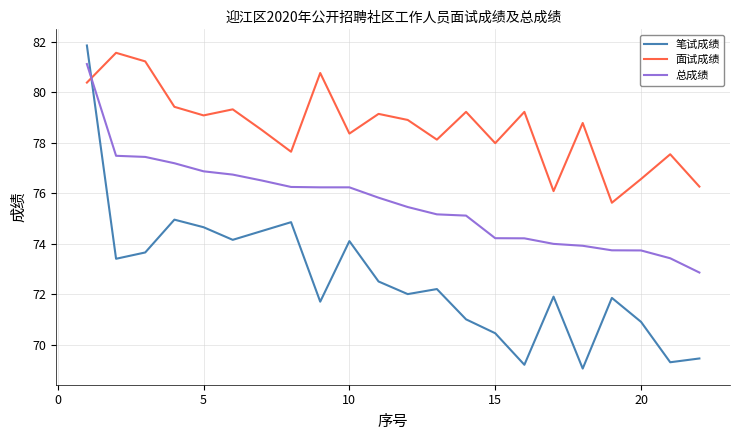

What is the average value of the 笔试成绩 series?

72.6